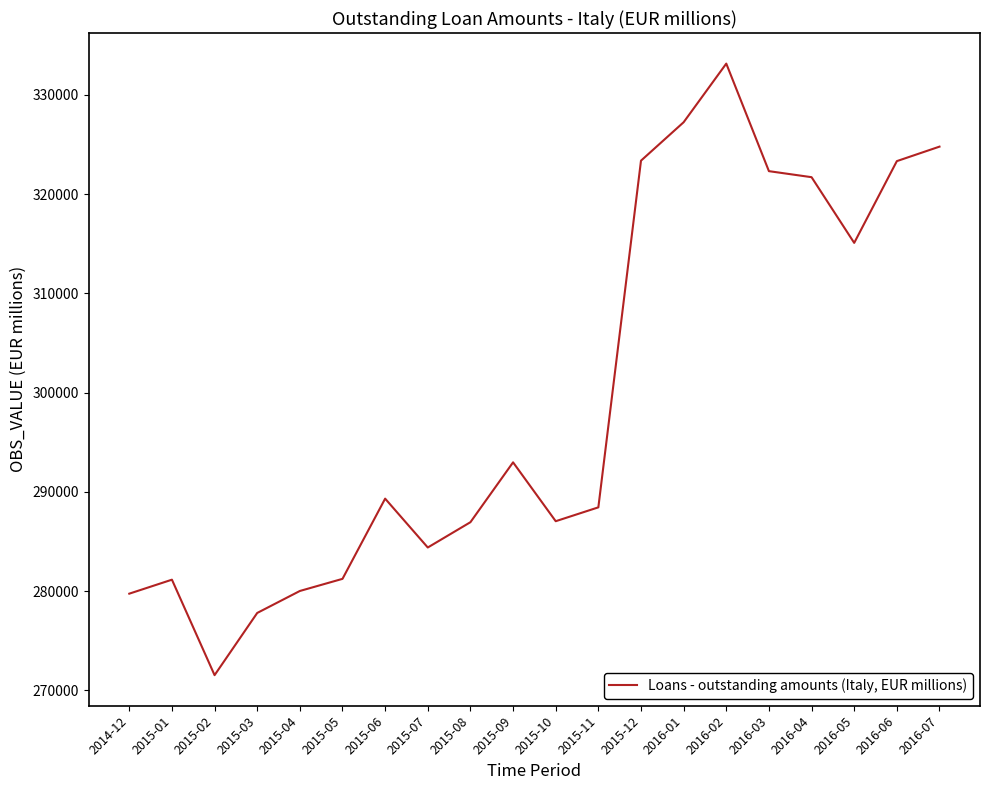

Between 2015-11 and 2015-09, which is larger?

2015-09